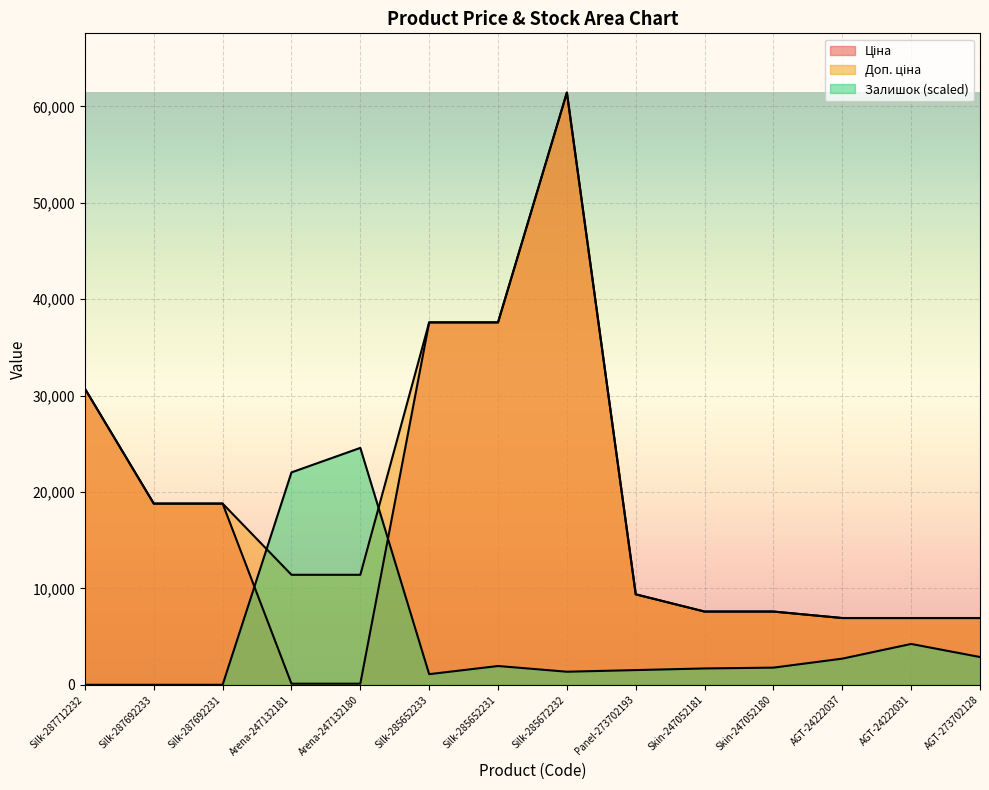

What is the difference between the maximum and minimum values in the Залишок series?

24573.7